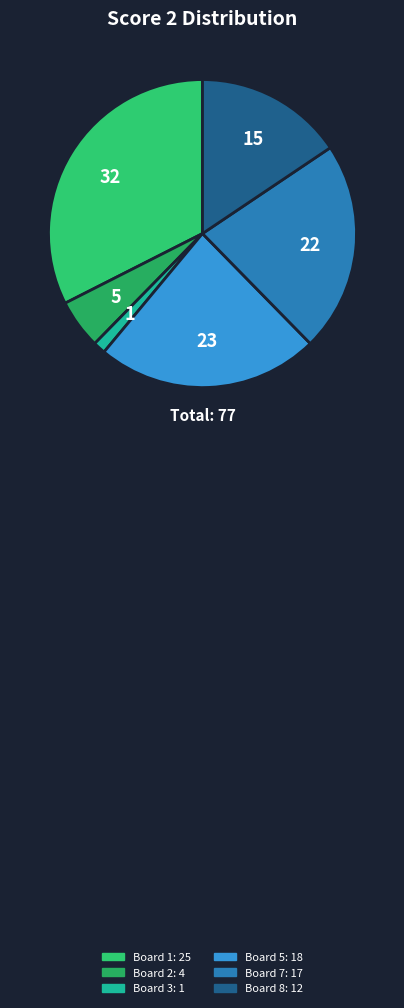

How many slices are in this pie chart?

6